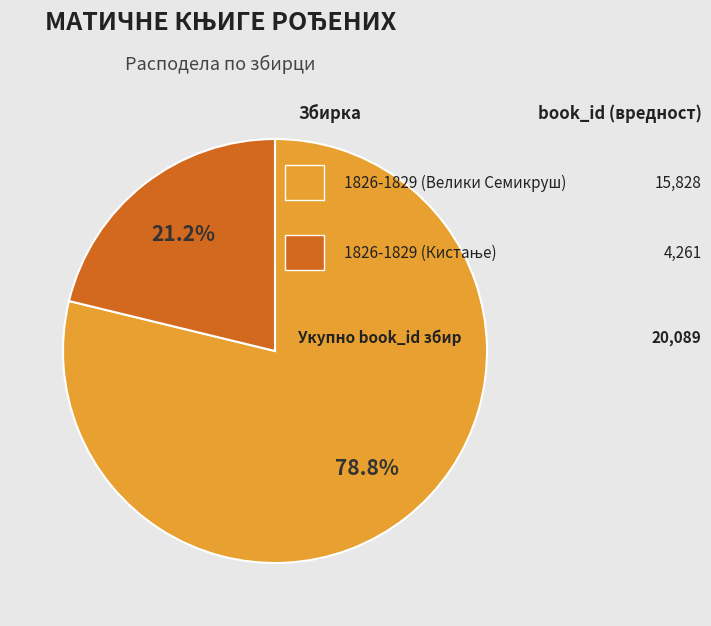

Is there any slice that represents more than half of the pie?

Yes